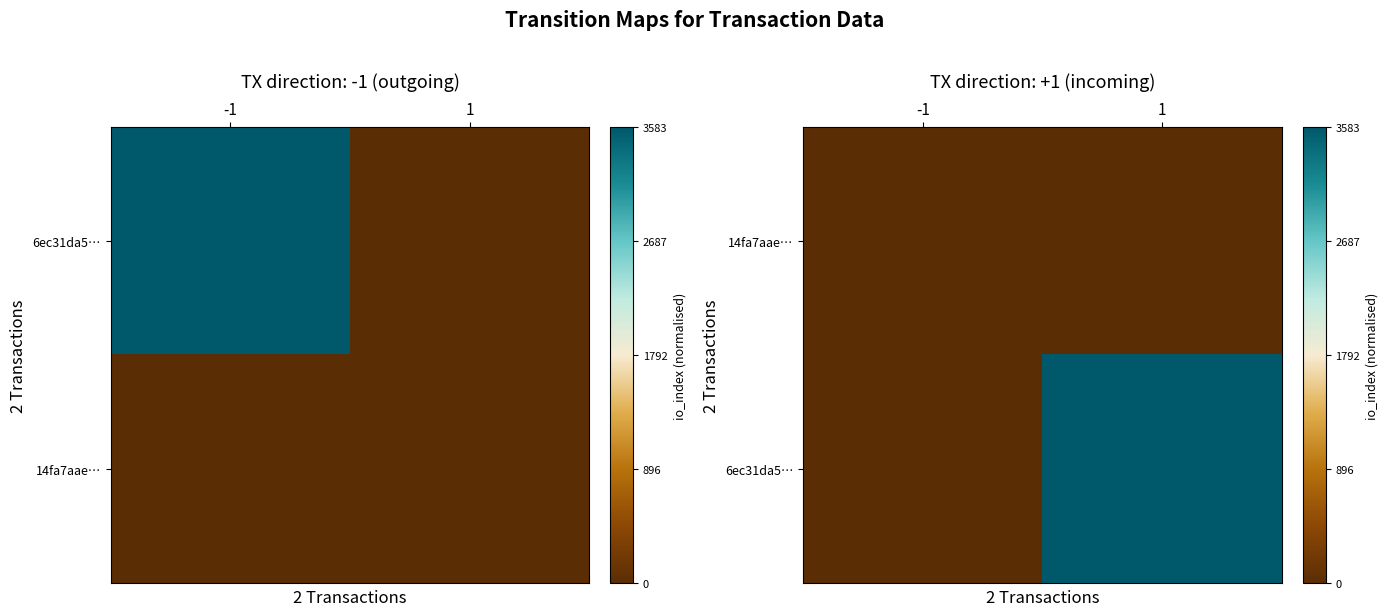

Rank the categories by 14fa7aae… value from highest to lowest.

-1, 1